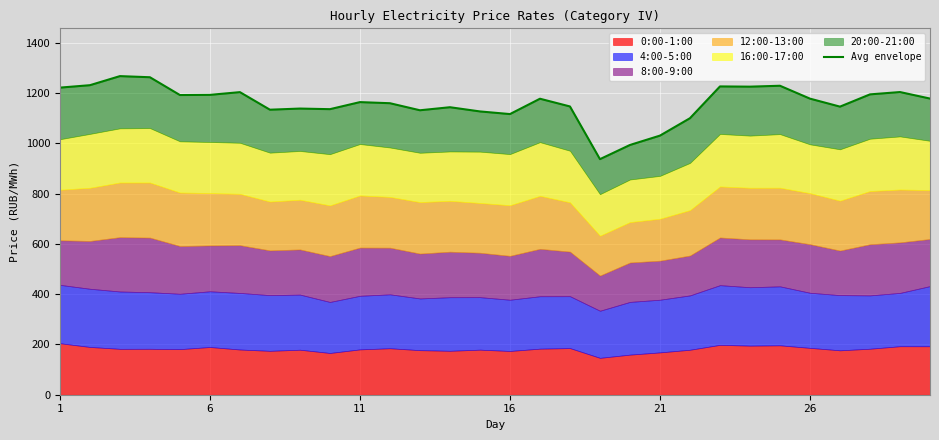

What is the sum of all values?

34779.2